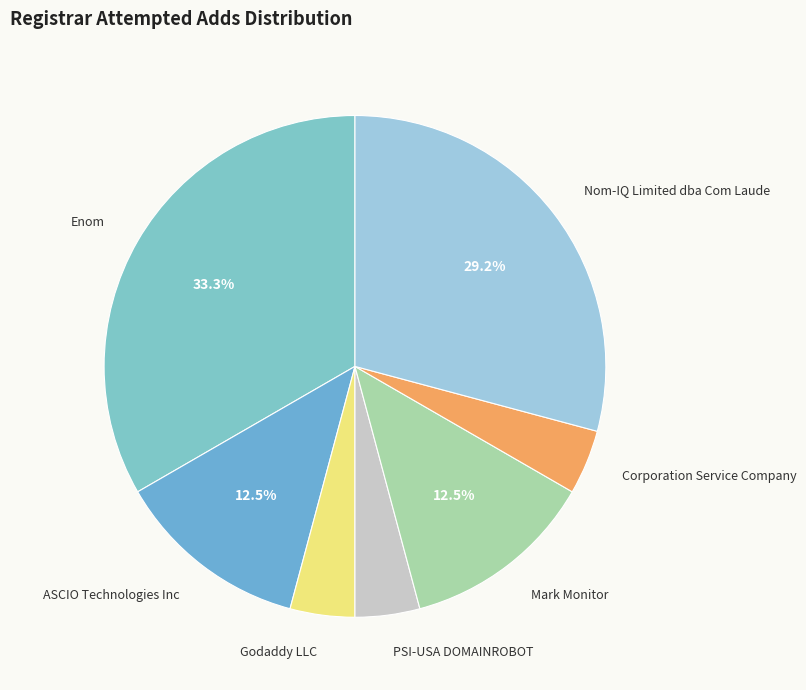

Which category has the biggest portion of the pie?

Enom